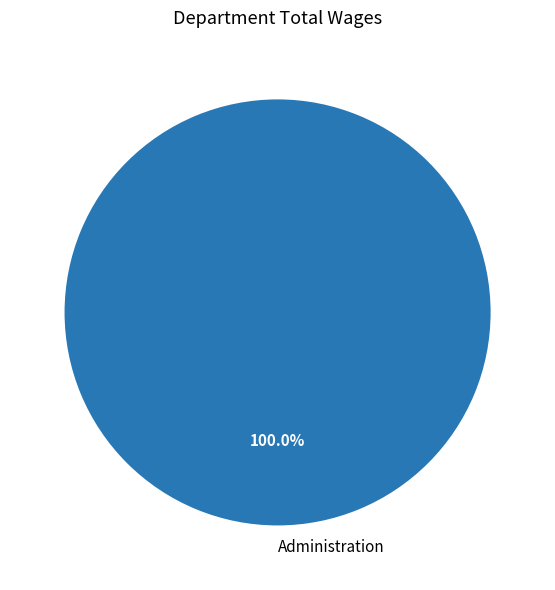

What is the majority slice?

Administration